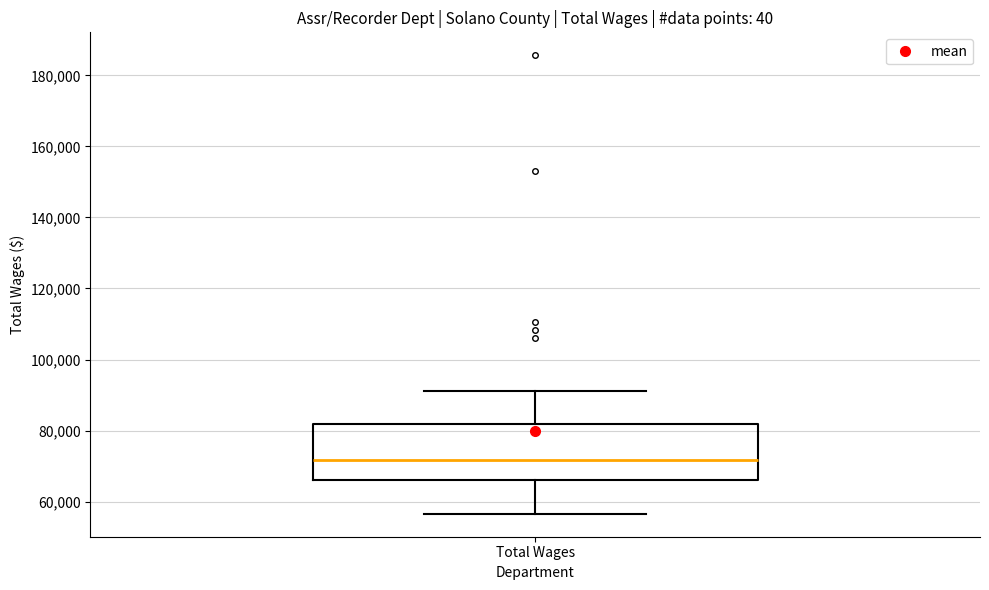

Where does the lower whisker of the box for Total Wages end on the y-axis? The values are not printed on the chart, so give them approximately, as read against the axis.

56000